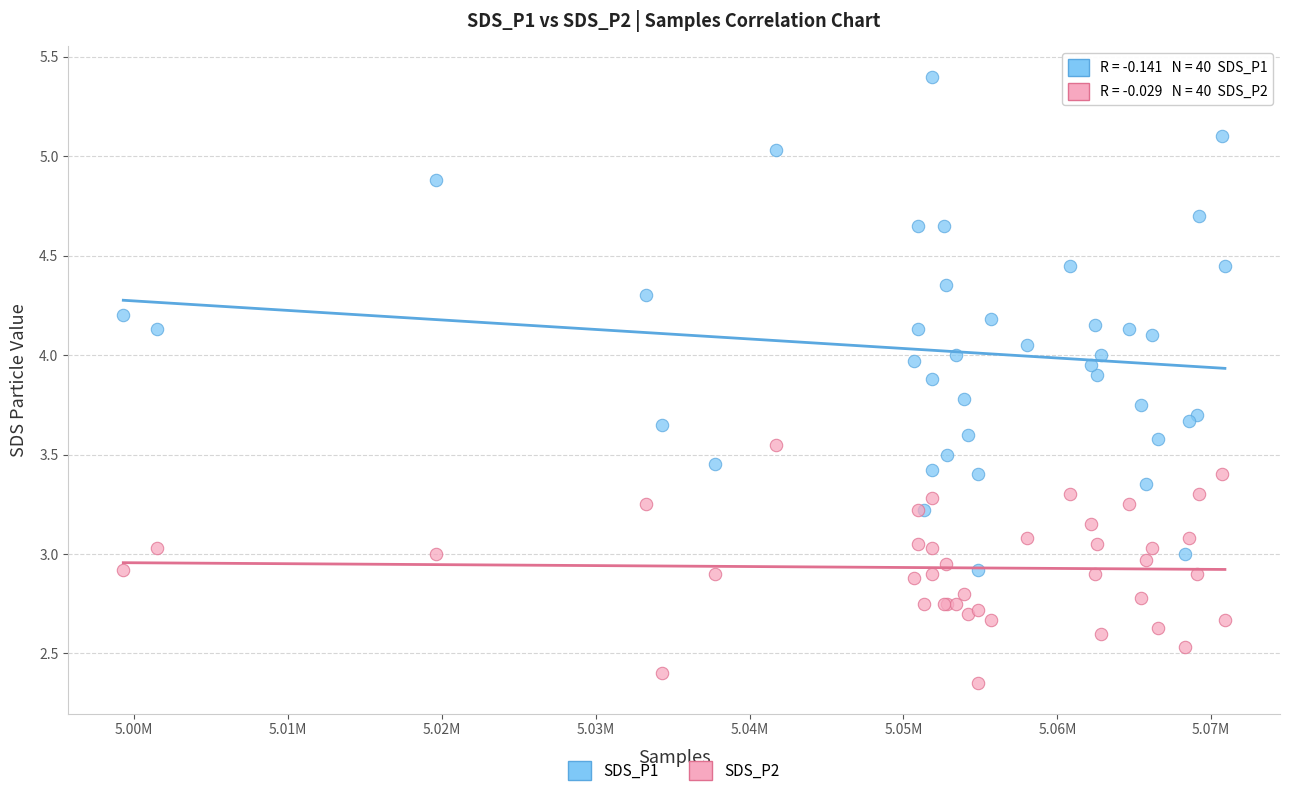

Which series contains the lowest Y value?

SDS_P2